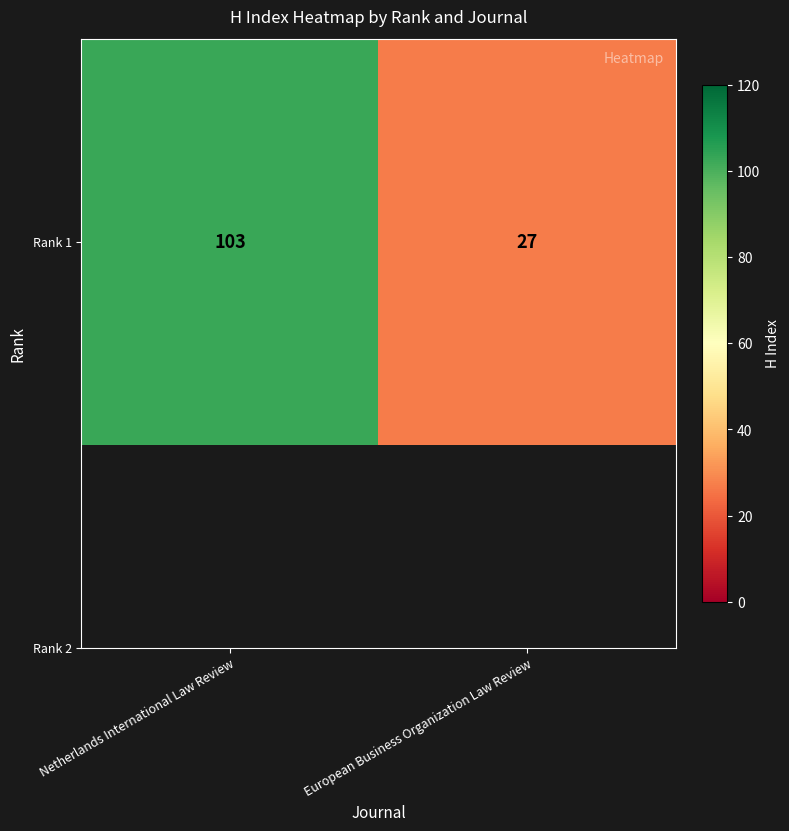

Approximately how many times larger is the value at Netherlands International Law Review compared to European Business Organization Law Review?

3.8